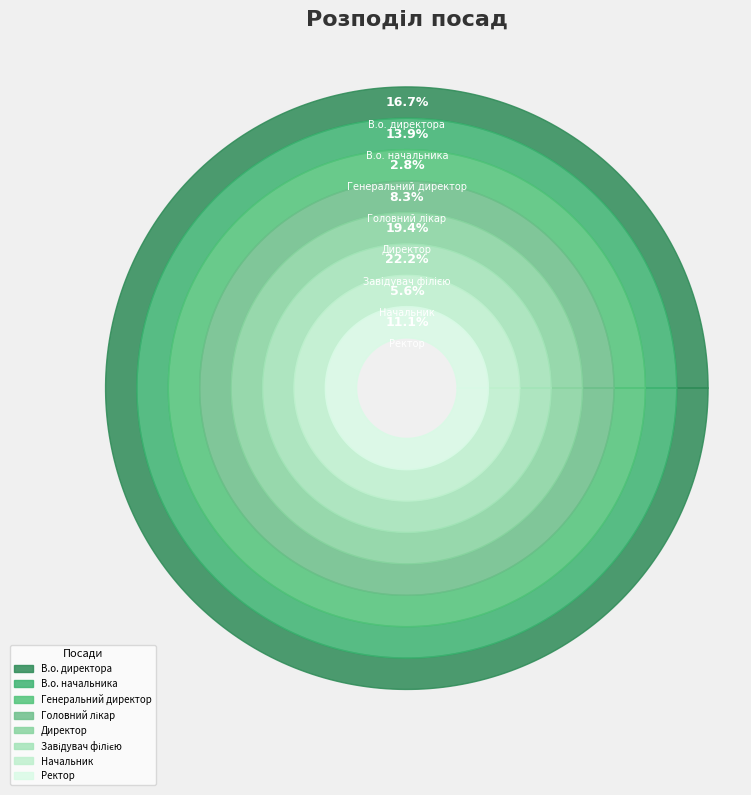

To the nearest percent, what is the difference between the В.о. начальника and Завідувач філією slice percentages?

8%